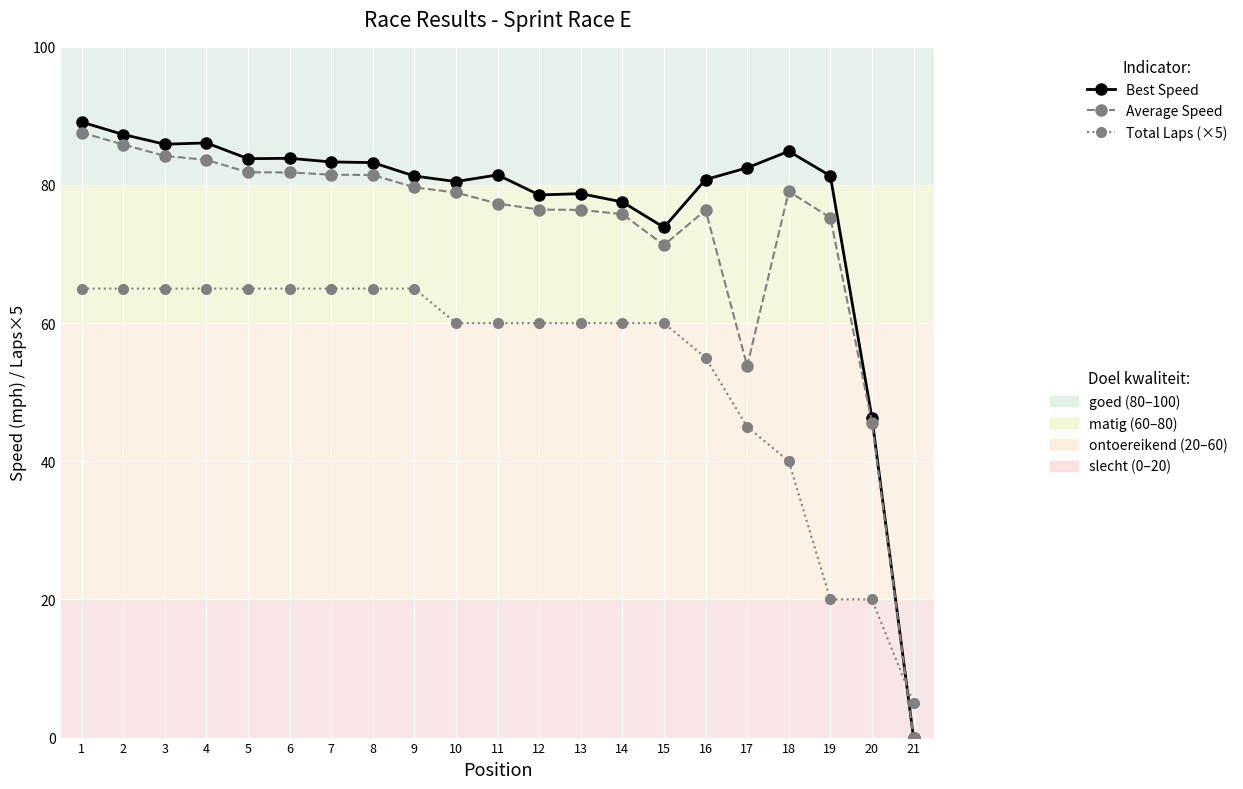

What is the total value across all series at 3?

235.1